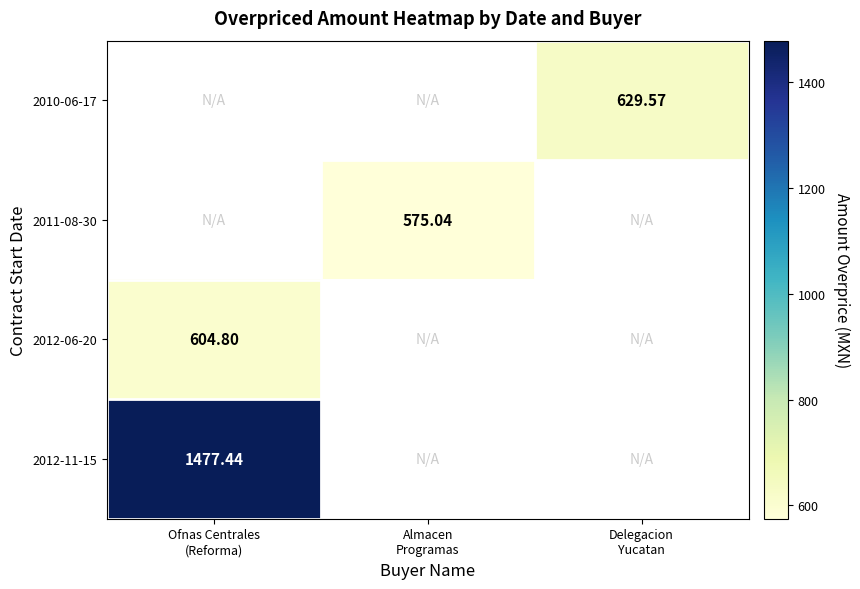

Where is 2012-06-20 nearest to the value 604?

Ofnas Centrales (Reforma)